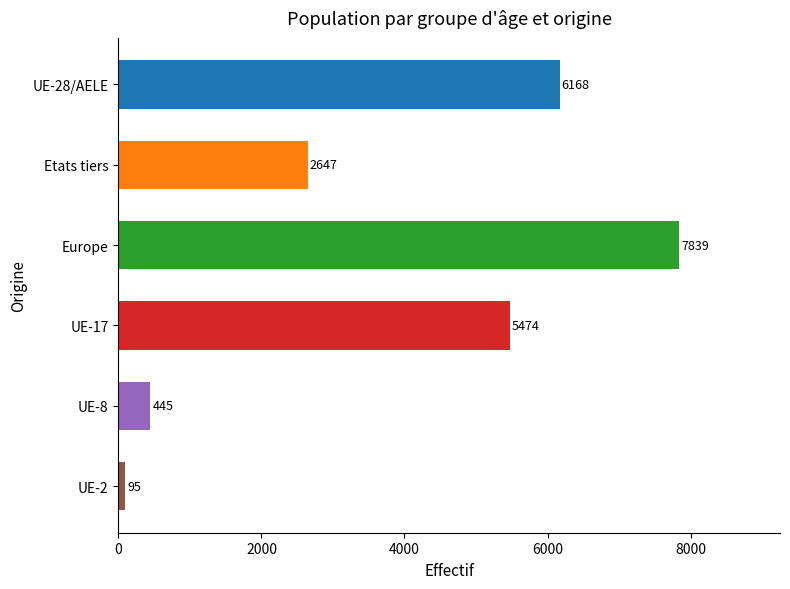

True or false: the data shows 2835 at Europe.

False